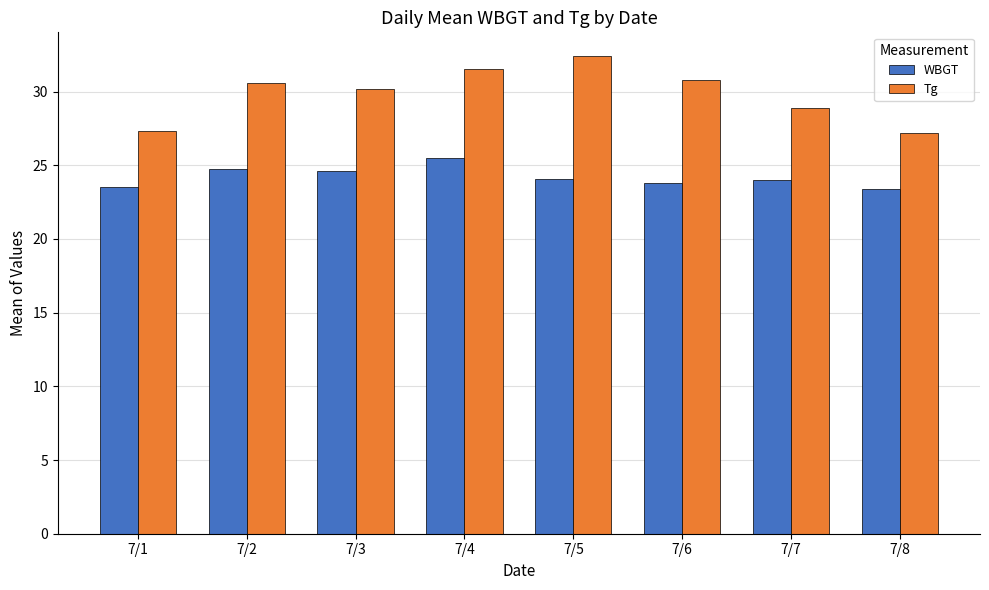

Which series has the largest range (max minus min)?

Tg